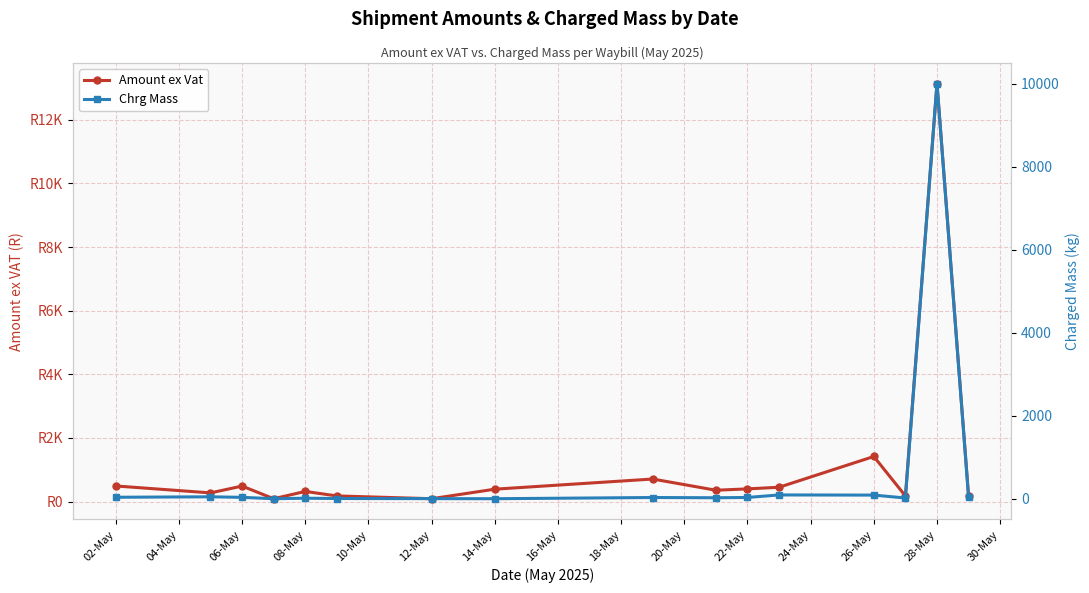

What is the total value across all series at 04-May?

320.8